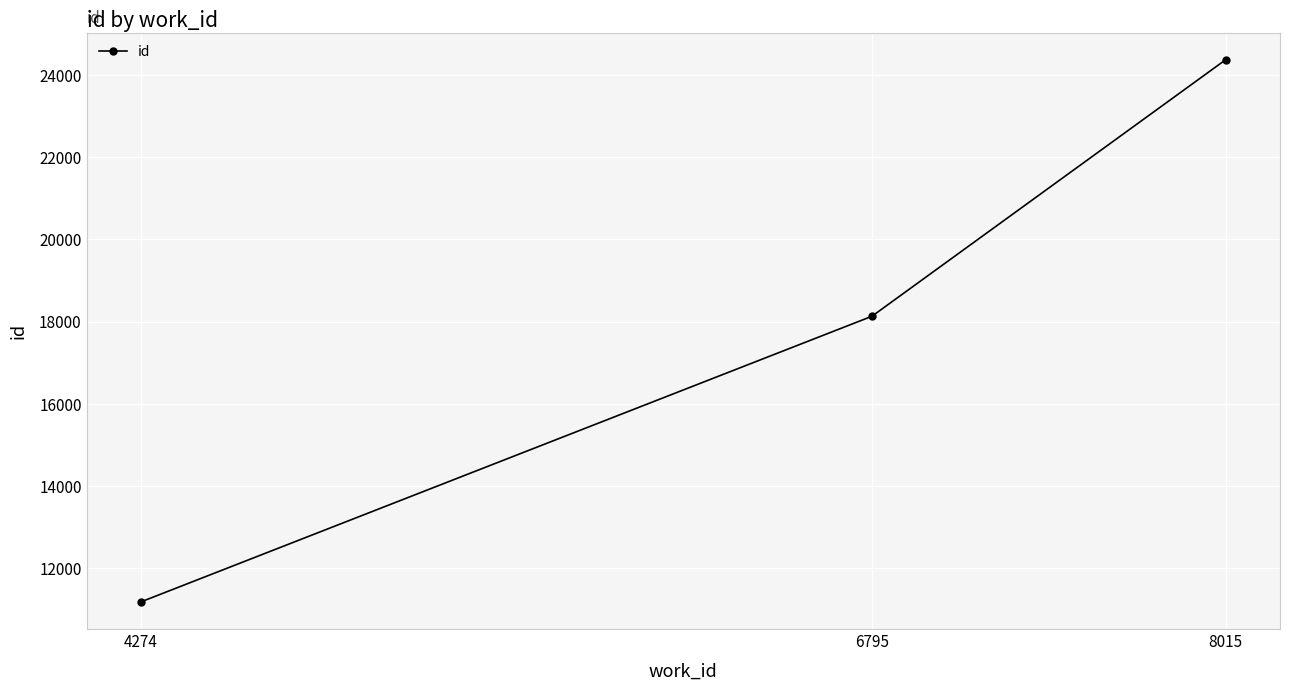

The chart shows a value of 15025 at 8015. True or false?

False